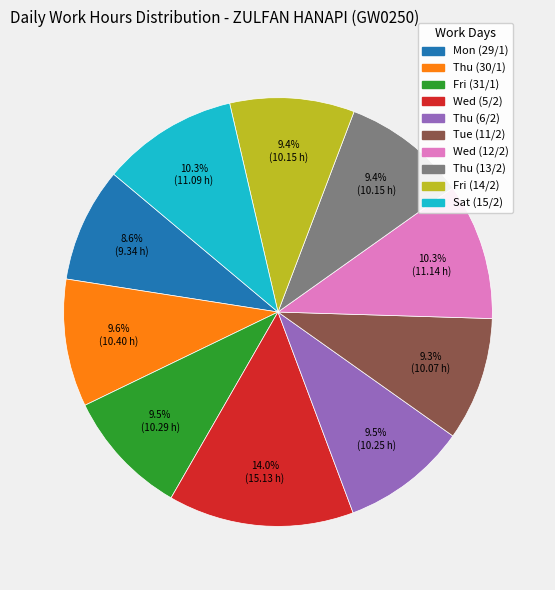

Which slice is the largest?

Wed (5/2)